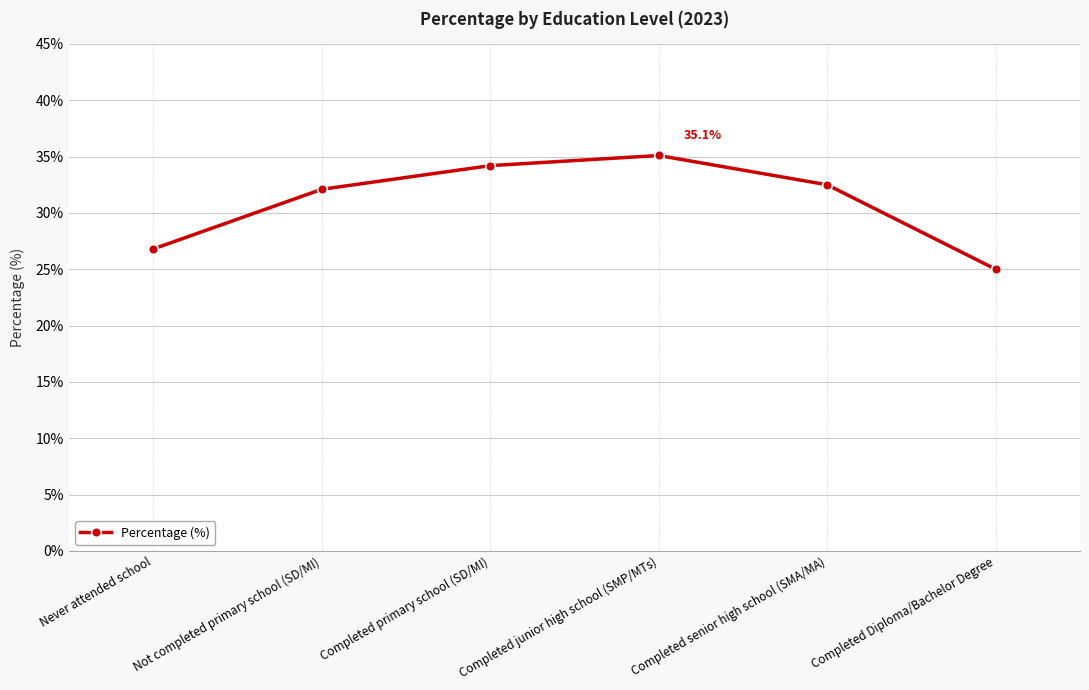

Reading left to right, transcribe all the data shown in this chart.

Never attended school=26.8	Not completed primary school (SD/MI)=32.1	Completed primary school (SD/MI)=34.2	Completed junior high school (SMP/MTs)=35.1	Completed senior high school (SMA/MA)=32.5	Completed Diploma/Bachelor Degree=25.0